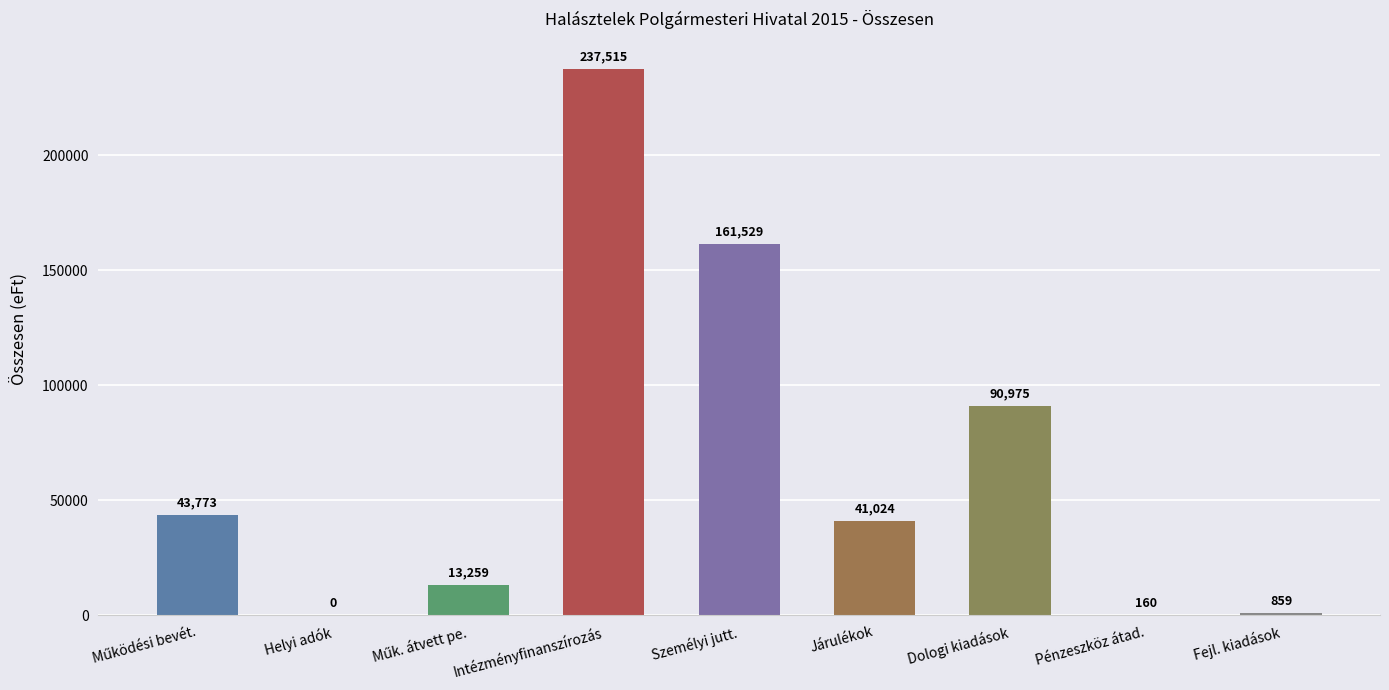

Reading left to right, list all the values displayed in this chart.

43773	0	13259	237515	161529	41024	90975	160	859